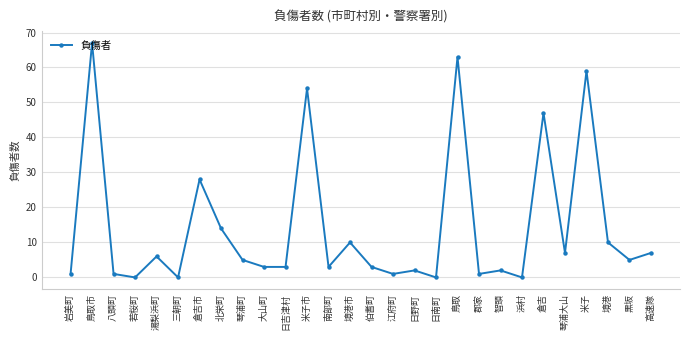

Reading right to left, transcribe all the data shown in this chart.

7	5	10	59	7	47	0	2	1	63	0	2	1	3	10	3	54	3	3	5	14	28	0	6	0	1	67	1